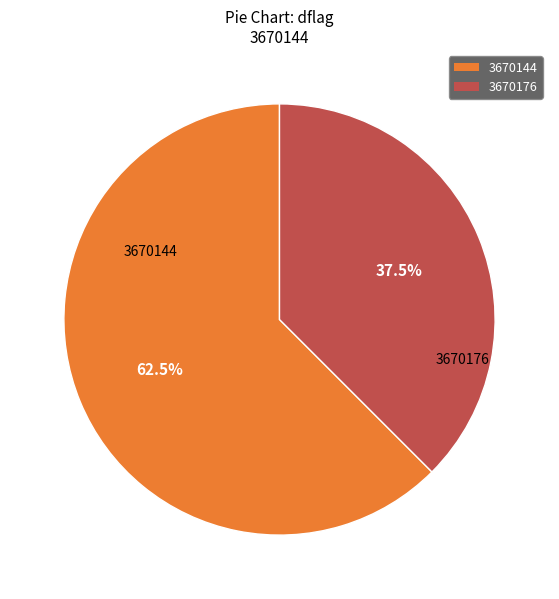

Does any single category account for the majority?

Yes